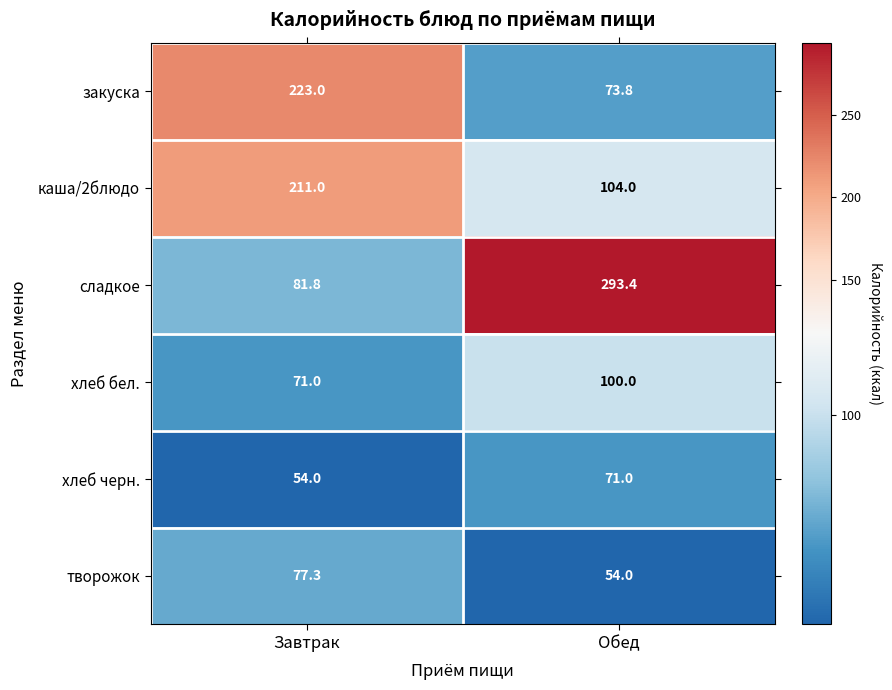

Reading left to right, extract all data points from this chart.

закуска: Завтрак=223.0	Обед=73.8
каша/2блюдо: Завтрак=211.0	Обед=104.0
сладкое: Завтрак=81.8	Обед=293.4
хлеб бел.: Завтрак=71.0	Обед=100.0
хлеб черн.: Завтрак=54.0	Обед=71.0
творожок: Завтрак=77.3	Обед=54.0